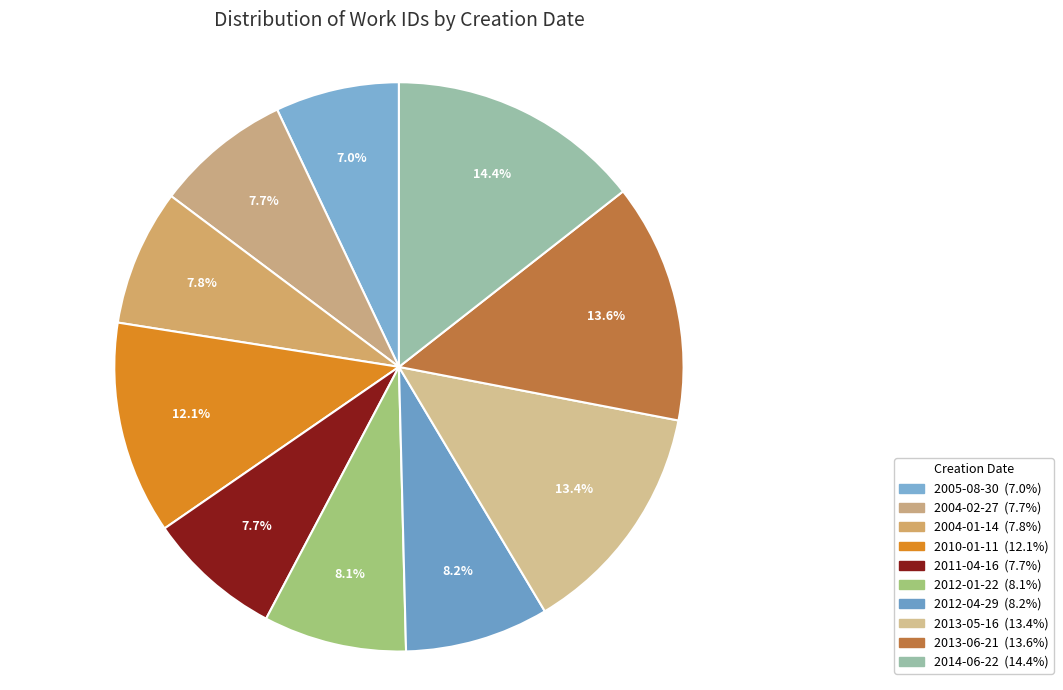

What percentage is the 2012-04-29 slice, to the nearest percent?

8%